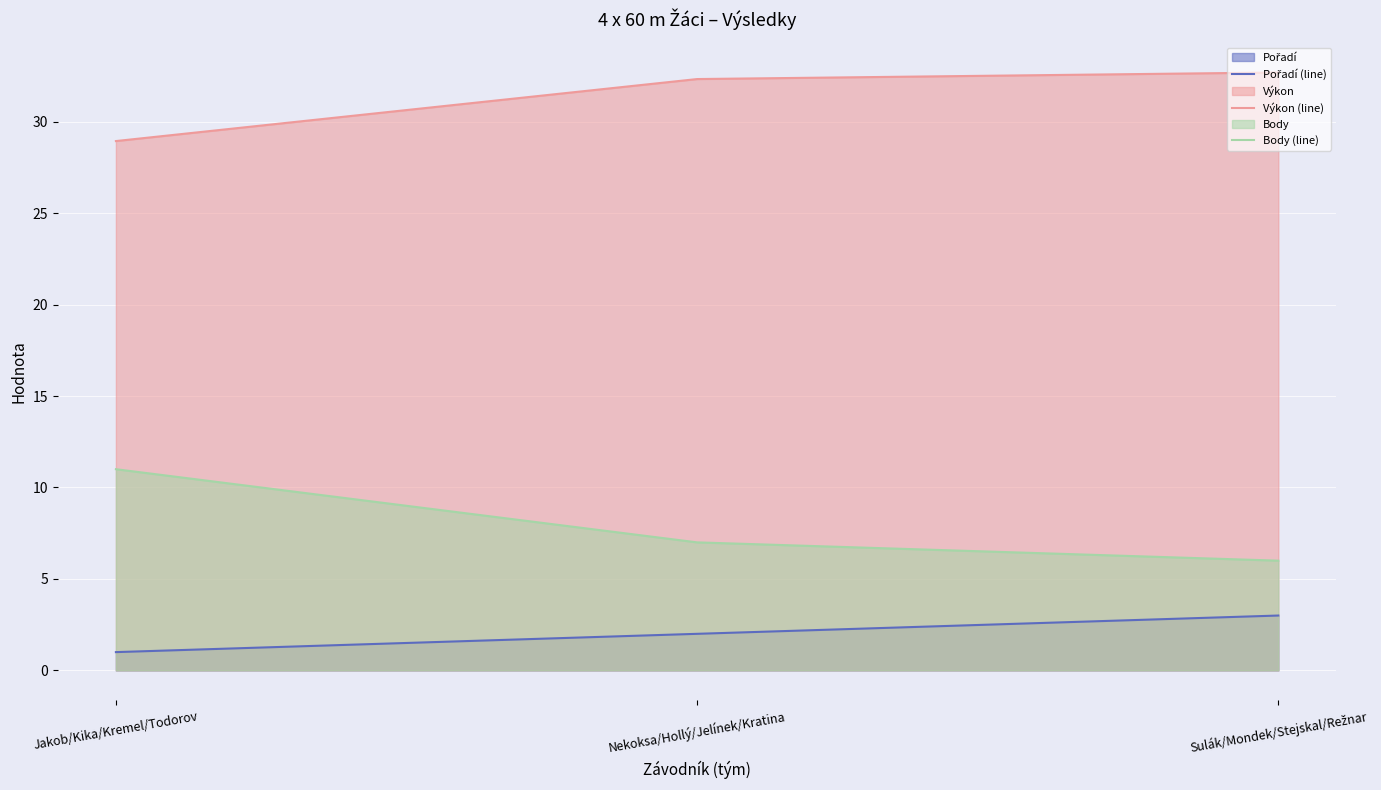

The Body (line) series shows 15.0 at Jakob/Kika/Kremel/Todorov. True or false?

False